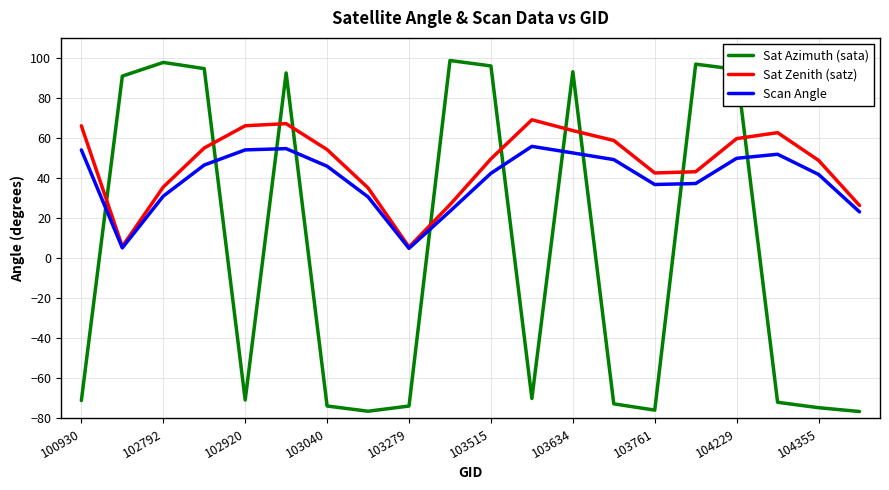

True or false: Sat Azimuth (sata) and Scan Angle cross at least once.

True